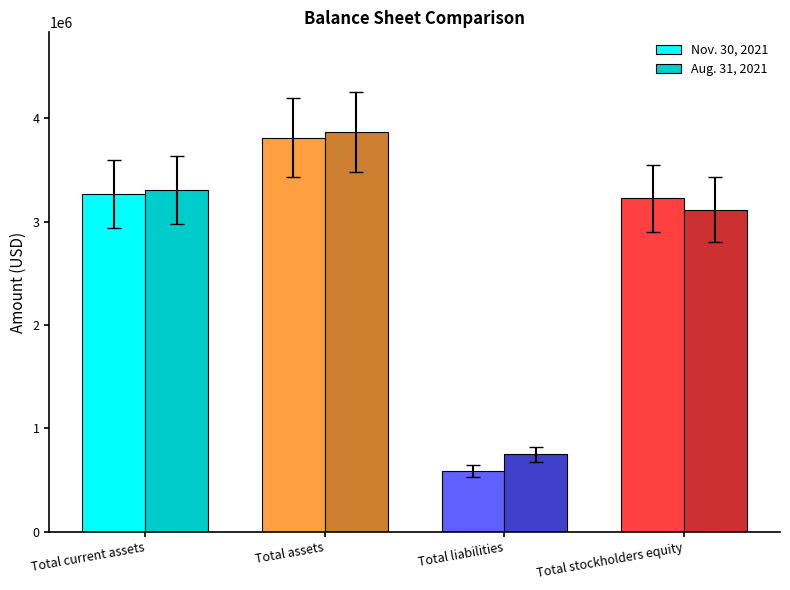

What position from the left is Total liabilities?

3